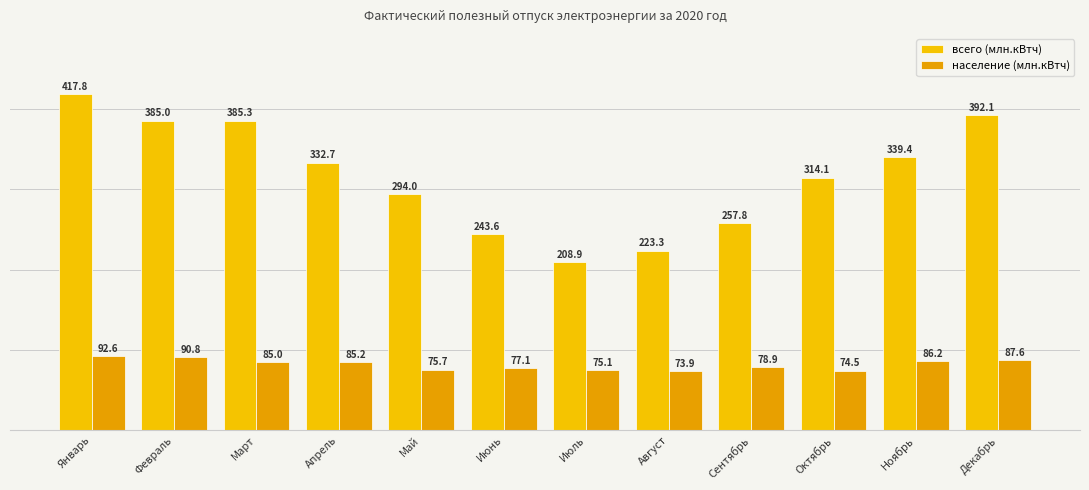

What is the total value across all series at Ноябрь?

425.6